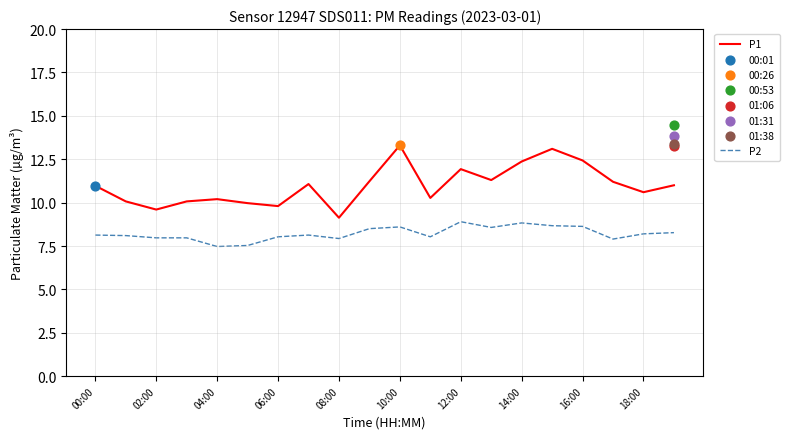

At how many categories does at least one series exceed 8?

20